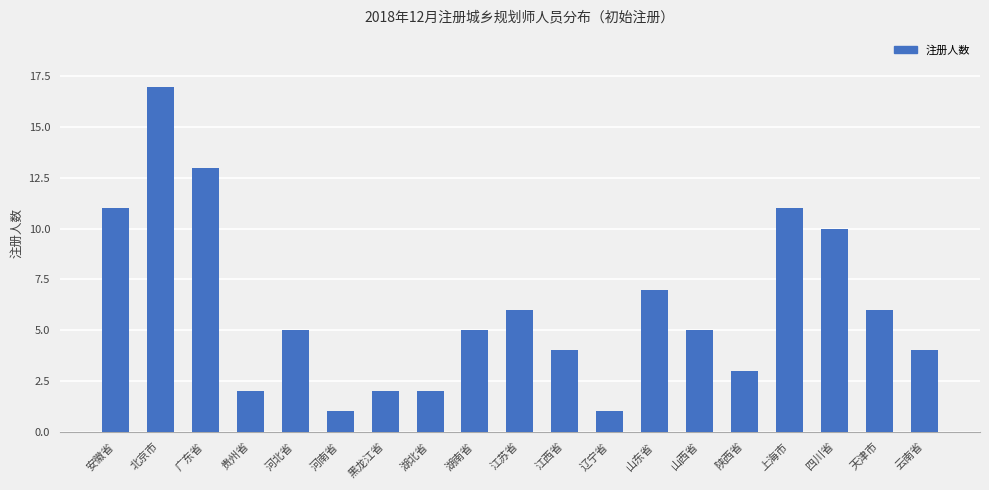

Reading left to right, extract all data points from this chart.

安徽省=11	北京市=17	广东省=13	贵州省=2	河北省=5	河南省=1	黑龙江省=2	湖北省=2	湖南省=5	江苏省=6	江西省=4	辽宁省=1	山东省=7	山西省=5	陕西省=3	上海市=11	四川省=10	天津市=6	云南省=4